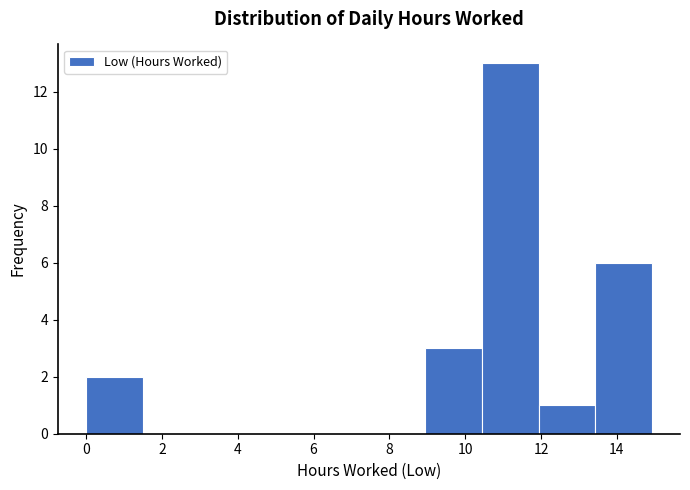

What is the height of the bar covering 9.0 to 10.4 on the x-axis? Neither the bar edges nor the heights are printed on the chart, so give them approximately, as read against the axes.

3